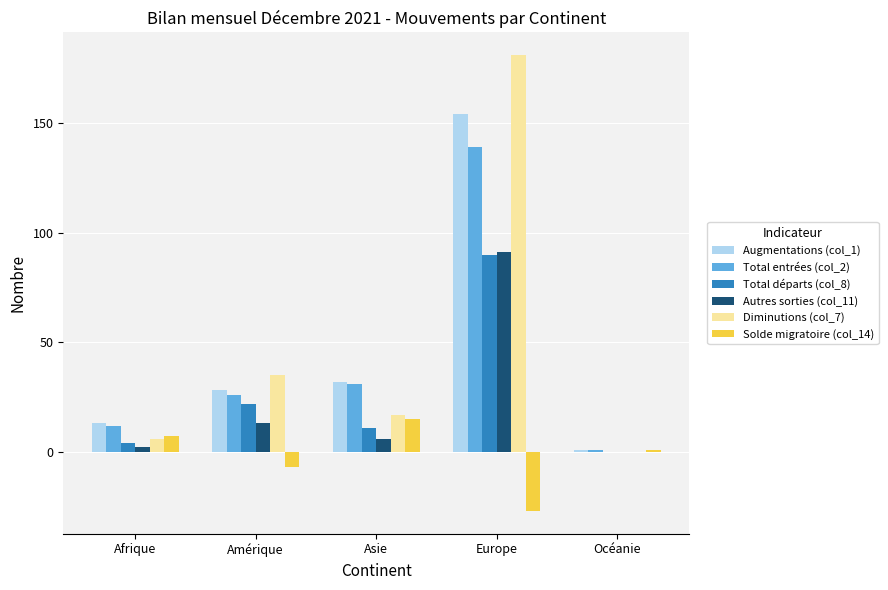

Between Amérique and Europe, which series saw the biggest shift?

Diminutions (col_7)